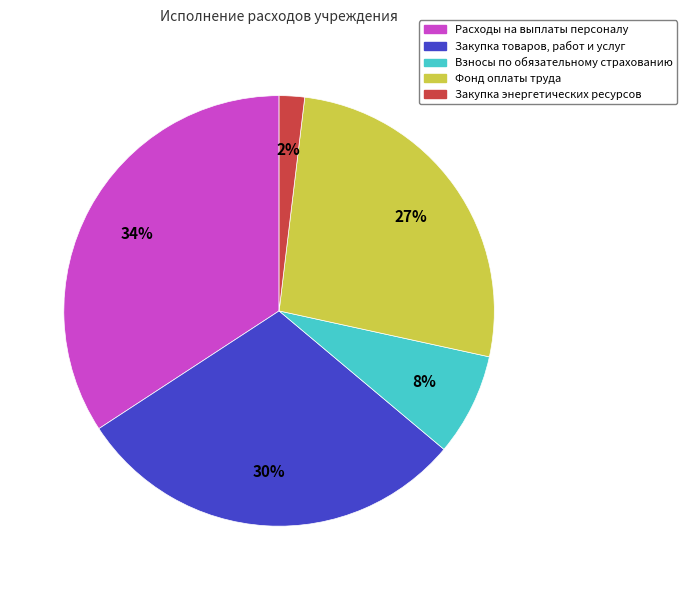

Between Фонд оплаты труда and Взносы по обязательному страхованию, which is larger?

Фонд оплаты труда